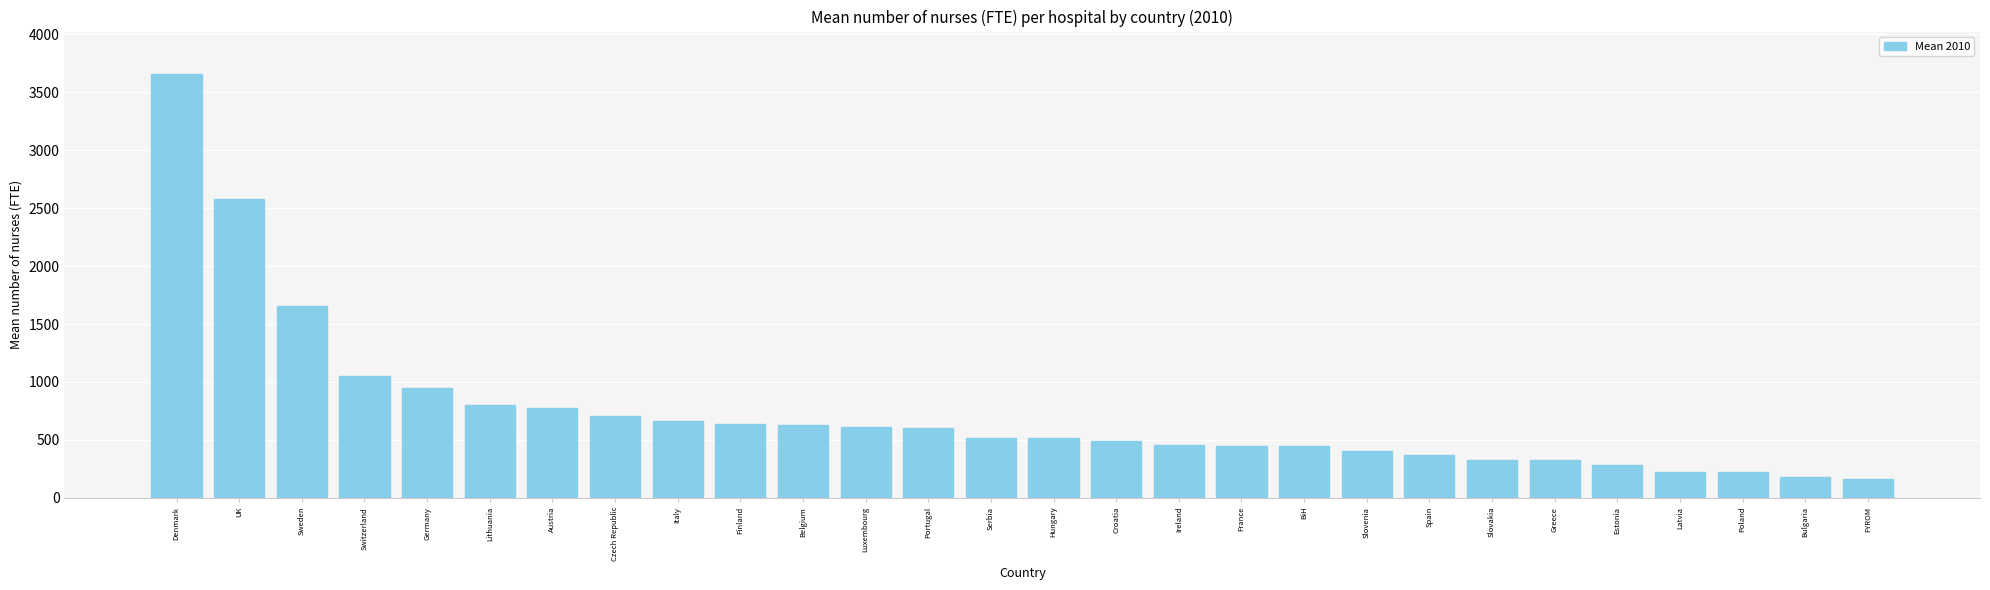

What is the difference between the maximum and second lowest values?

3477.3